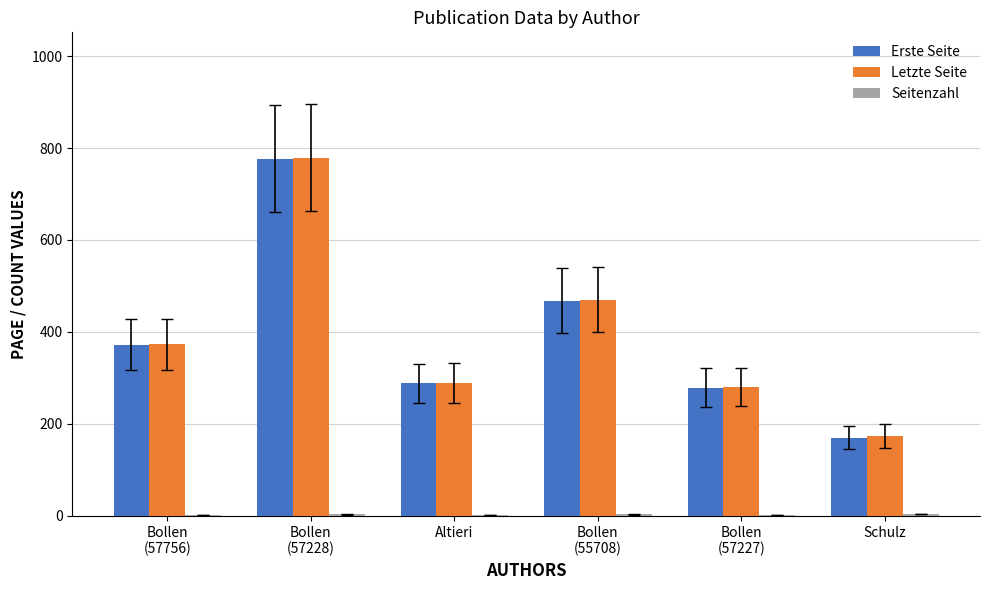

What is the highest value of the Letzte Seite series?

779